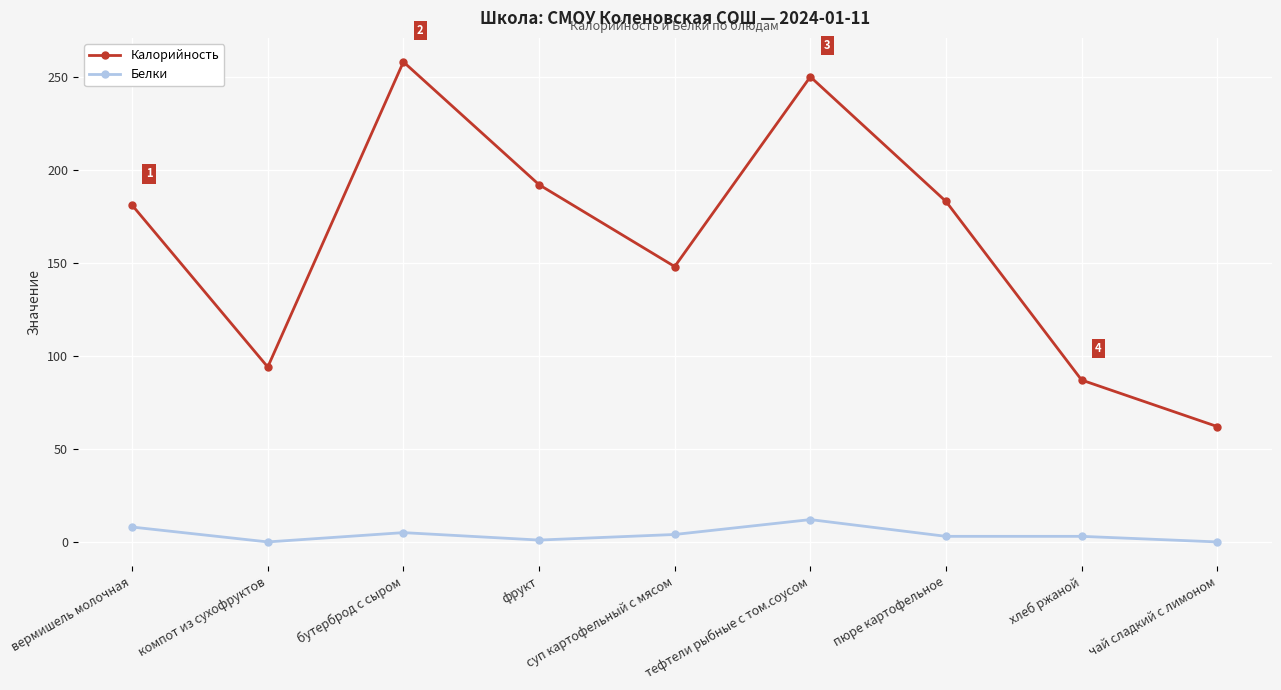

What is the greatest value displayed?

258